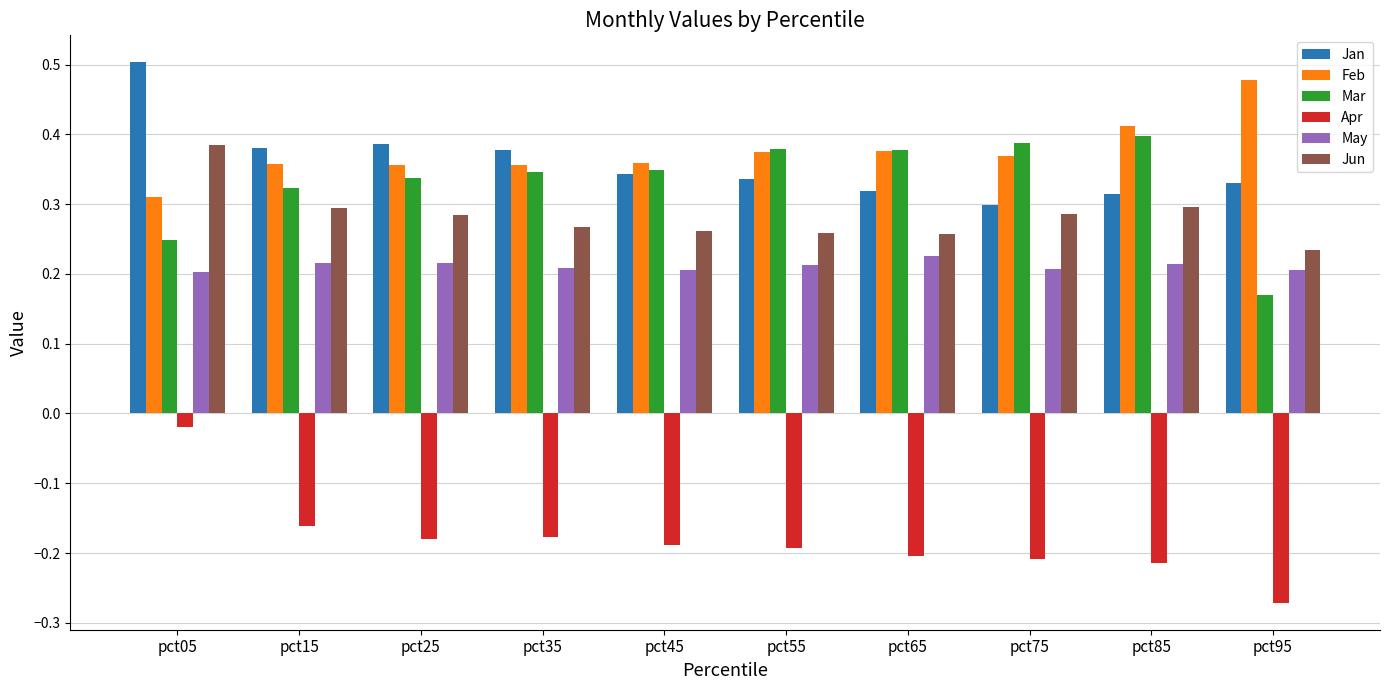

What is the sum of all Feb values?

3.8